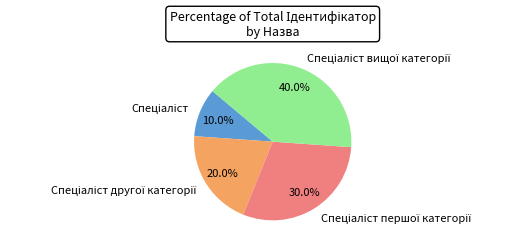

Is there any slice that represents more than half of the pie?

No